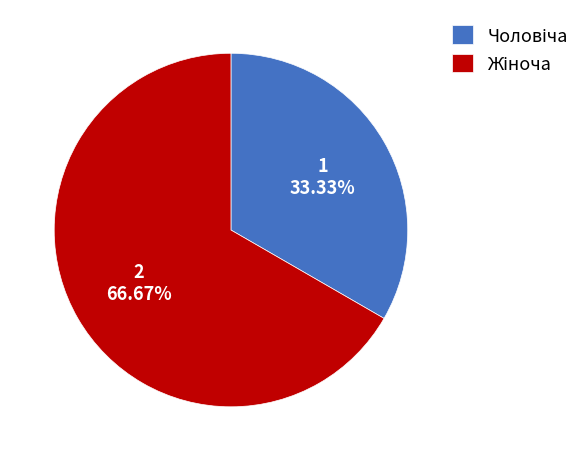

Is there a majority slice in this chart?

Yes